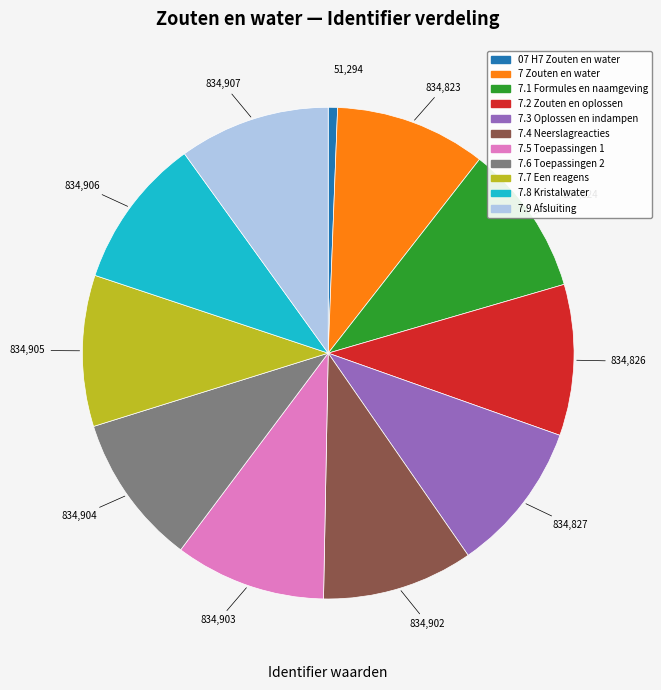

How many slices are in this pie chart?

11